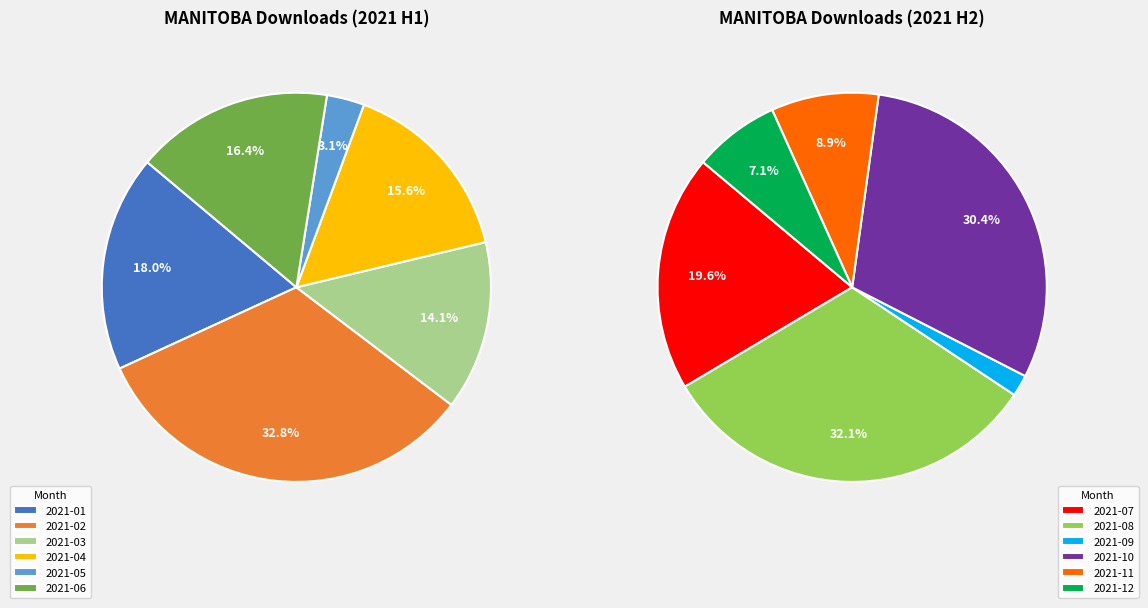

Rank the categories by value from lowest to highest.

2021-09, 2021-05, 2021-12, 2021-11, 2021-07, 2021-10, 2021-03, 2021-08, 2021-04, 2021-06, 2021-01, 2021-02